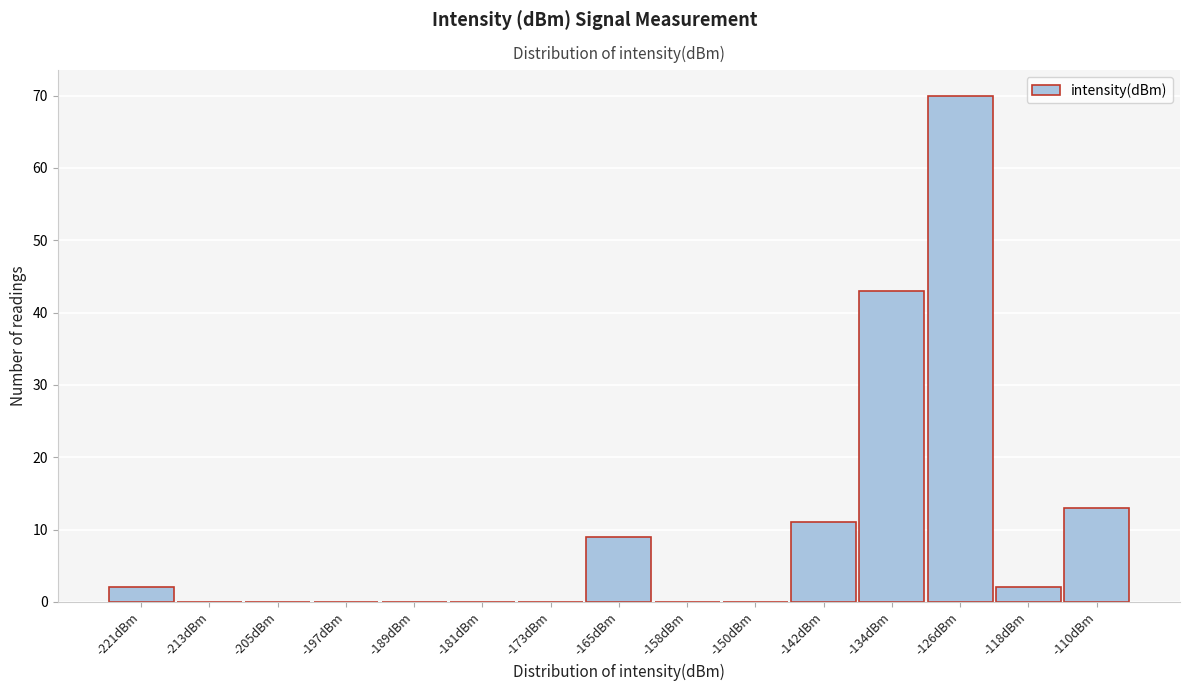

Reading left to right, transcribe all the data shown in this chart.

-221dBm=2	-213dBm=0	-205dBm=0	-197dBm=0	-189dBm=0	-181dBm=0	-173dBm=0	-165dBm=9	-158dBm=0	-150dBm=0	-142dBm=11	-134dBm=43	-126dBm=70	-118dBm=2	-110dBm=13